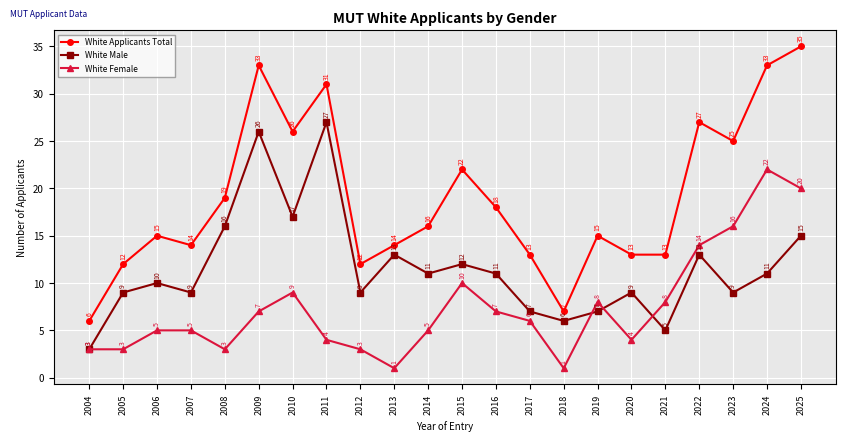

Reading left to right, list all the values displayed in this chart.

White Applicants Total: 2004=6	2005=12	2006=15	2007=14	2008=19	2009=33	2010=26	2011=31	2012=12	2013=14	2014=16	2015=22	2016=18	2017=13	2018=7	2019=15	2020=13	2021=13	2022=27	2023=25	2024=33	2025=35
White Male: 2004=3	2005=9	2006=10	2007=9	2008=16	2009=26	2010=17	2011=27	2012=9	2013=13	2014=11	2015=12	2016=11	2017=7	2018=6	2019=7	2020=9	2021=5	2022=13	2023=9	2024=11	2025=15
White Female: 2004=3	2005=3	2006=5	2007=5	2008=3	2009=7	2010=9	2011=4	2012=3	2013=1	2014=5	2015=10	2016=7	2017=6	2018=1	2019=8	2020=4	2021=8	2022=14	2023=16	2024=22	2025=20